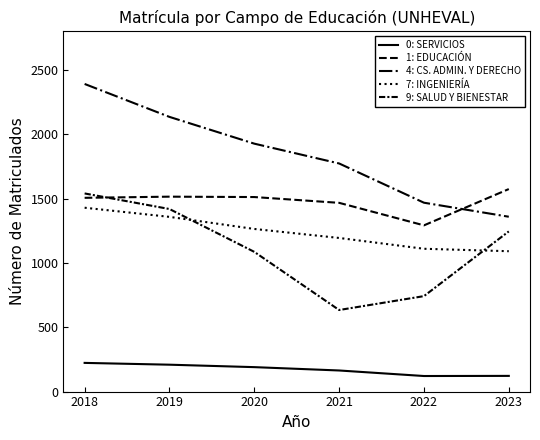

Which has a higher value, 2020 or 2019?

2019